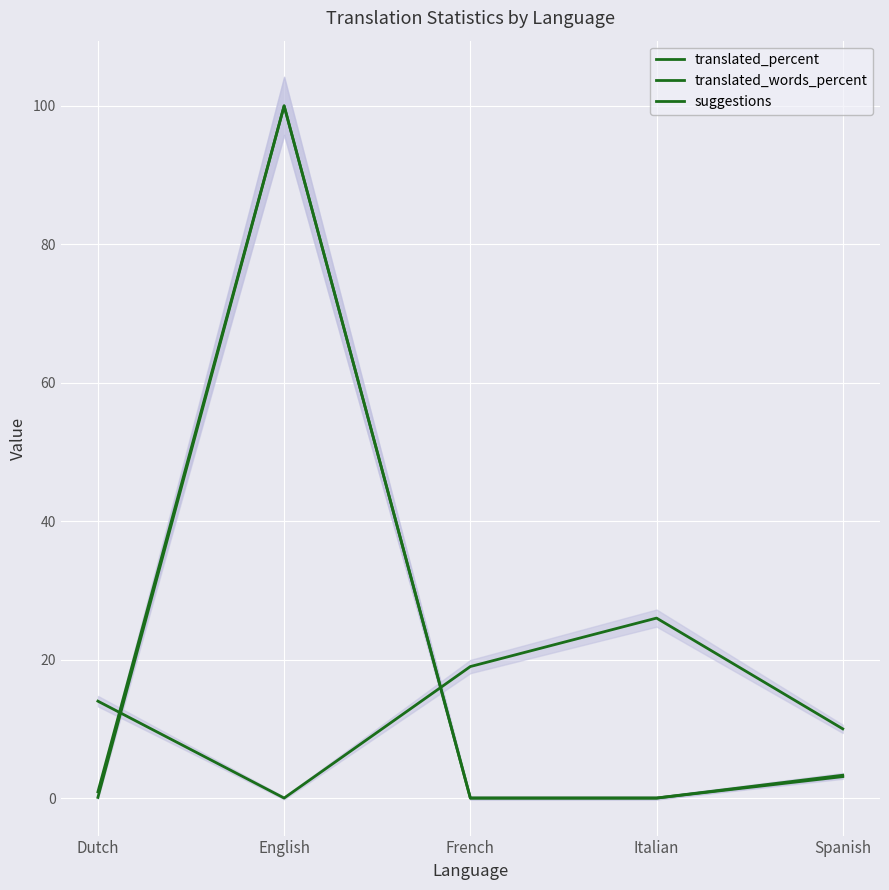

What is the sum of all translated_percent values?

104.2